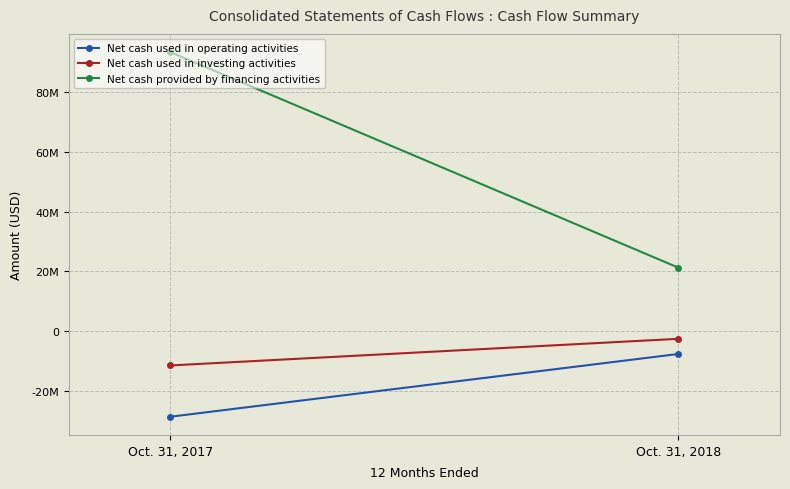

Which series changed the most between Oct. 31, 2017 and Oct. 31, 2018?

Net cash provided by financing activities